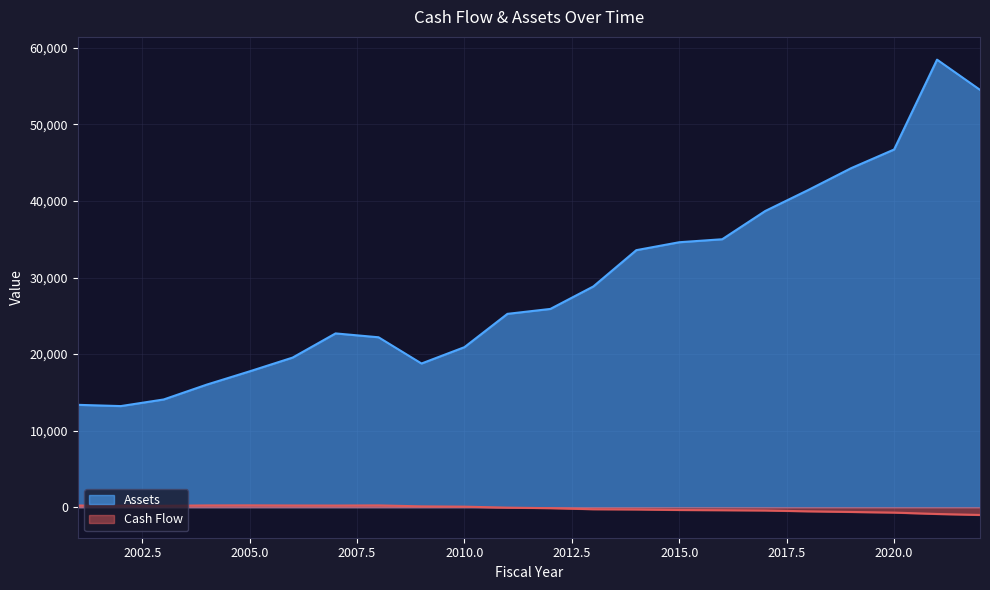

Between 2011 and 2014, which series saw the biggest shift?

Assets